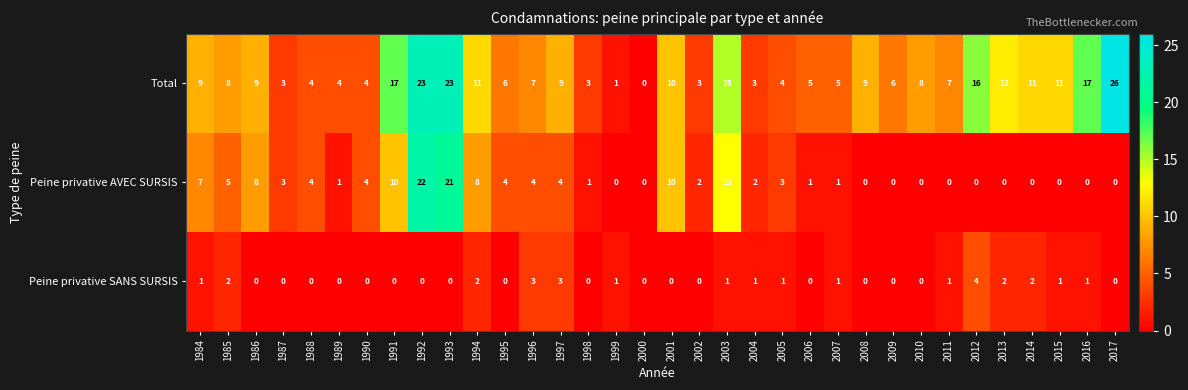

Which series has the largest total across all categories?

Total